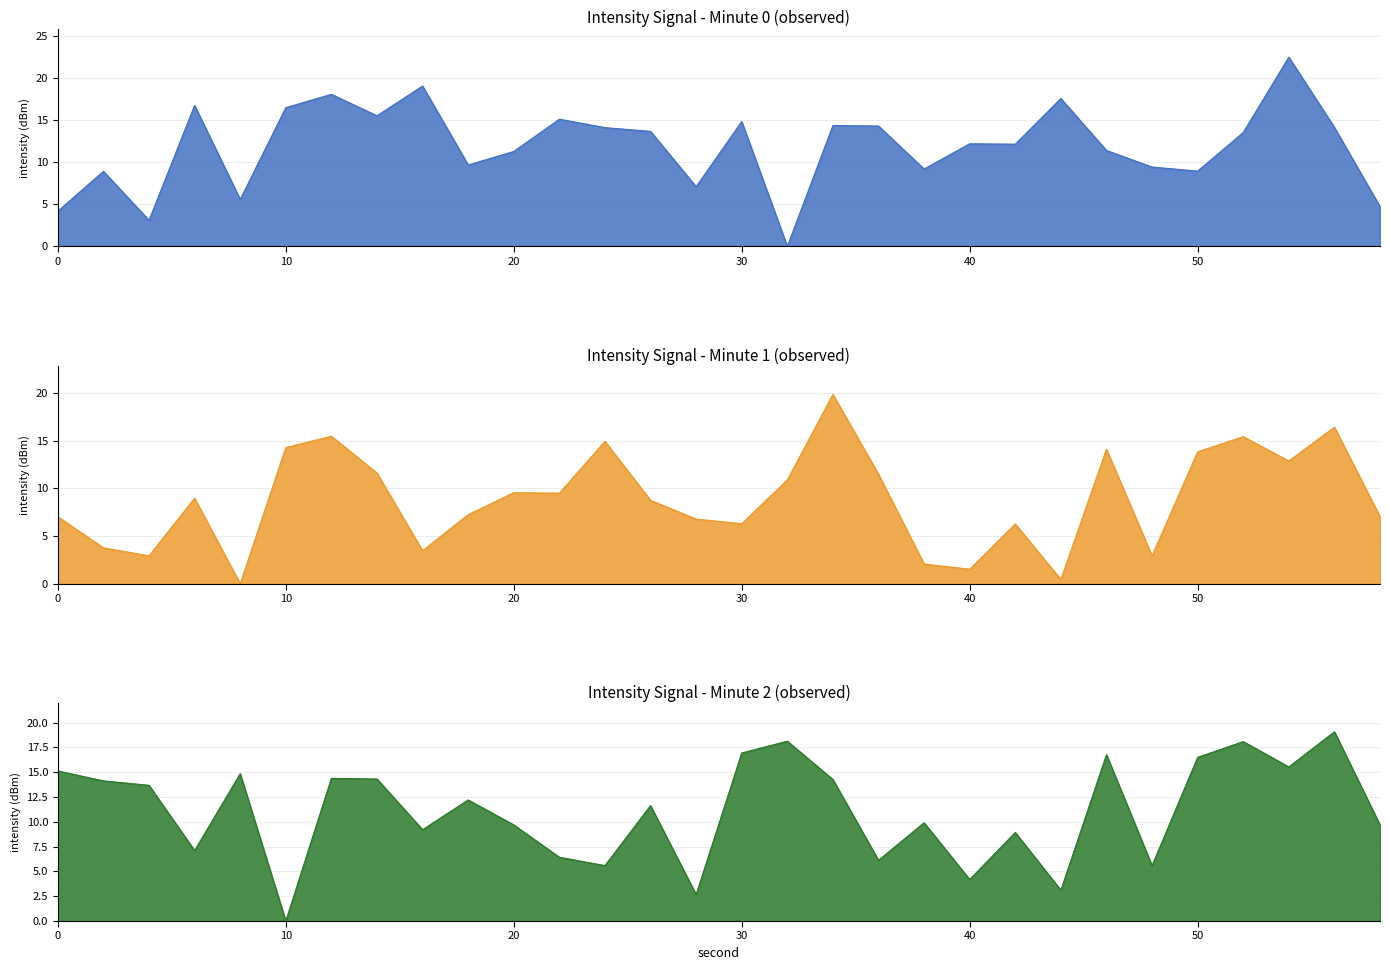

Does the chart have visible grid lines?

Yes